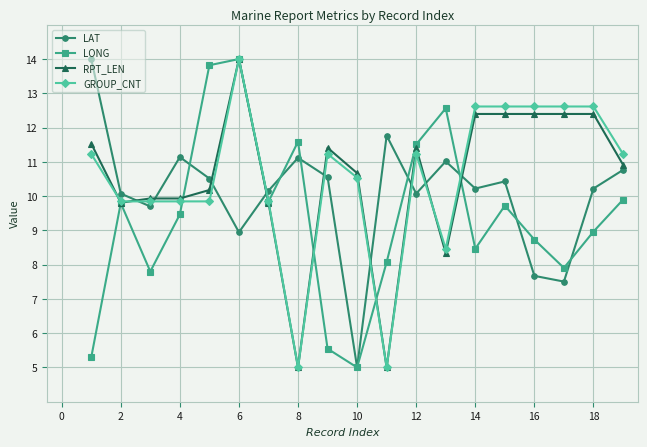

Which series ends up on top after the final intersection of GROUP_CNT and LAT?

GROUP_CNT